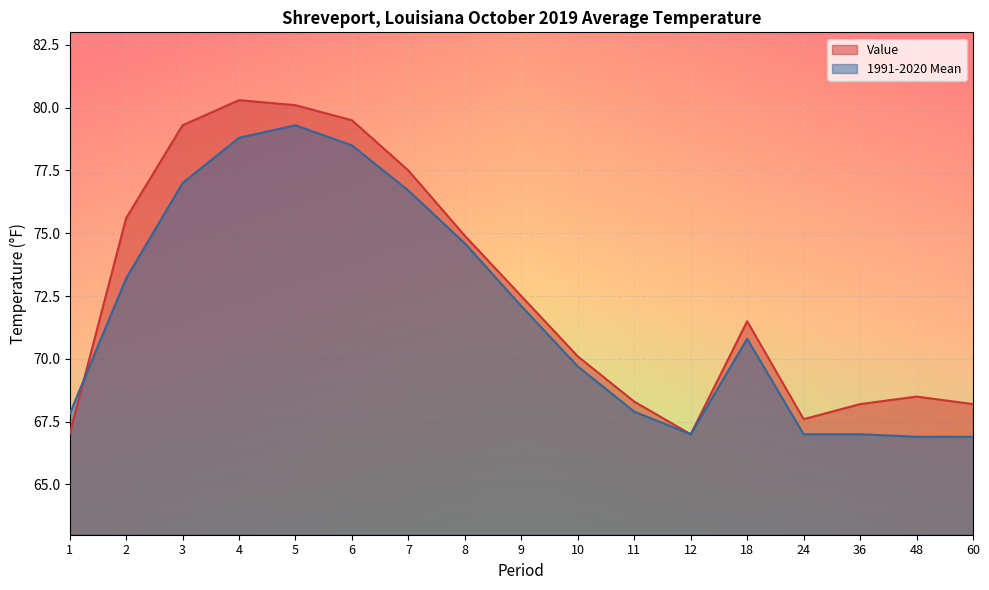

True or false: 1991-2020 Mean and Value intersect in this chart.

True